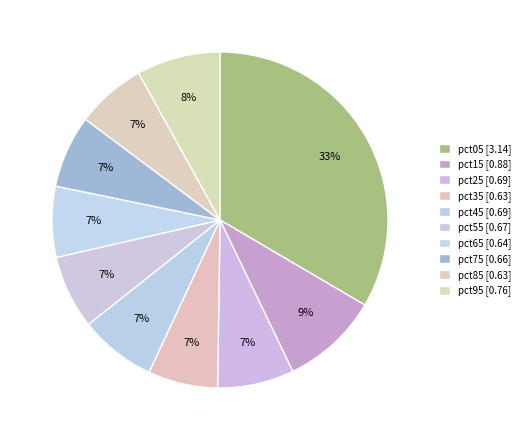

How many segments does this pie chart have?

10